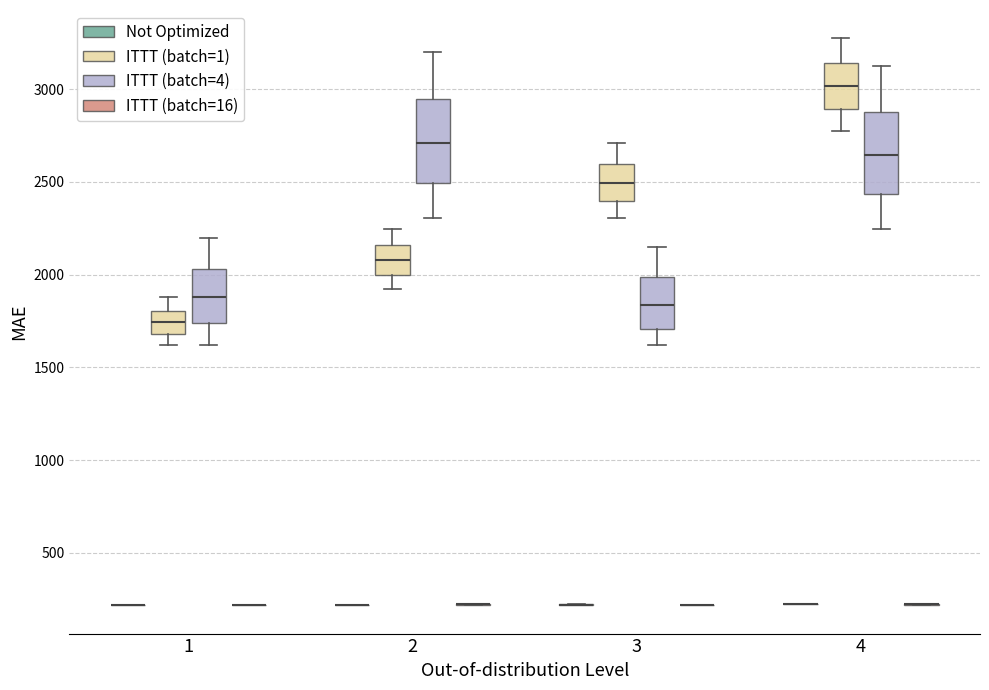

Reading left to right, read every box against the y-axis: the position of its median line, the range the box covers, and the ends of its whiskers. The values are not printed on the chart, so give them approximately, as read against the axis.

1 (Not Optimized): box collapsed to a line at 200, whiskers 200 to 200
1 (ITTT (batch=1)): median 1750, box 1700 to 1800, whiskers 1600 to 1900
1 (ITTT (batch=4)): median 1900, box 1750 to 2050, whiskers 1600 to 2200
1 (ITTT (batch=16)): box collapsed to a line at 200, whiskers 200 to 200
2 (Not Optimized): box collapsed to a line at 200, whiskers 200 to 200
2 (ITTT (batch=1)): median 2100, box 2000 to 2150, whiskers 1900 to 2250
2 (ITTT (batch=4)): median 2700, box 2500 to 2950, whiskers 2300 to 3200
2 (ITTT (batch=16)): box collapsed to a line at 200, whiskers 200 to 200
3 (Not Optimized): box collapsed to a line at 200, whiskers 200 to 200
3 (ITTT (batch=1)): median 2500, box 2400 to 2600, whiskers 2300 to 2700
3 (ITTT (batch=4)): median 1850, box 1700 to 2000, whiskers 1600 to 2150
3 (ITTT (batch=16)): box collapsed to a line at 200, whiskers 200 to 200
4 (Not Optimized): box collapsed to a line at 200, whiskers 200 to 200
4 (ITTT (batch=1)): median 3000, box 2900 to 3150, whiskers 2800 to 3250
4 (ITTT (batch=4)): median 2650, box 2450 to 2900, whiskers 2250 to 3150
4 (ITTT (batch=16)): box collapsed to a line at 200, whiskers 200 to 200